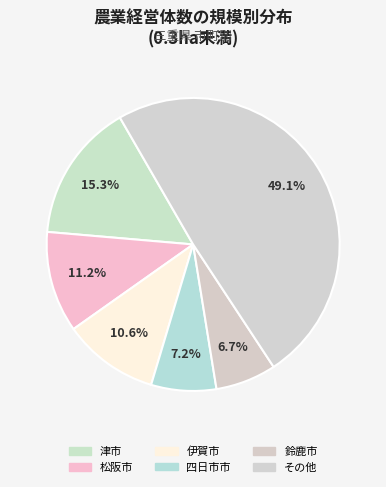

Count the number of slices in the pie.

6